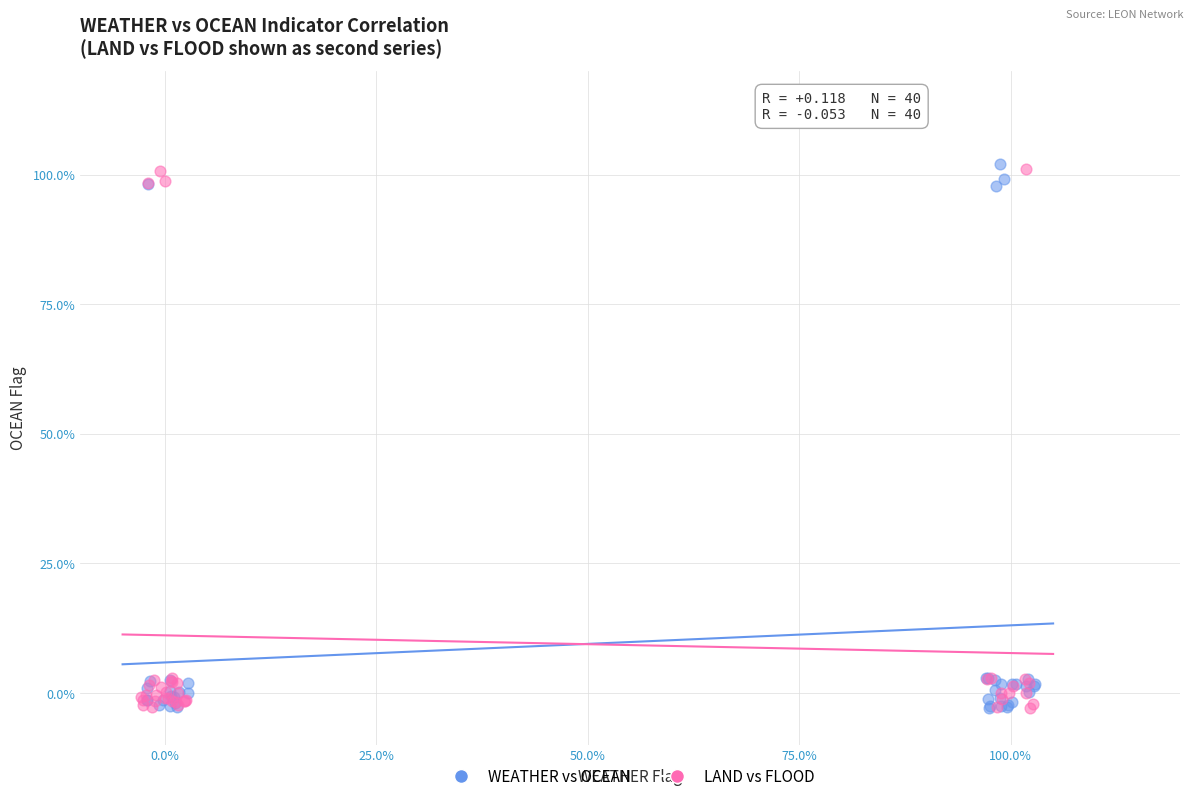

What are all the series names shown in the legend?

WEATHER vs OCEAN, LAND vs FLOOD